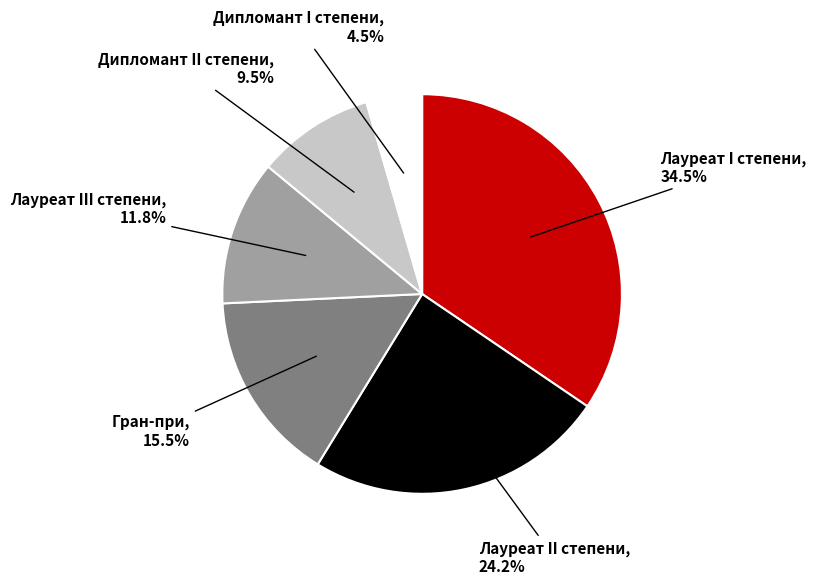

What is the smallest slice in the pie chart?

Дипломант I степени